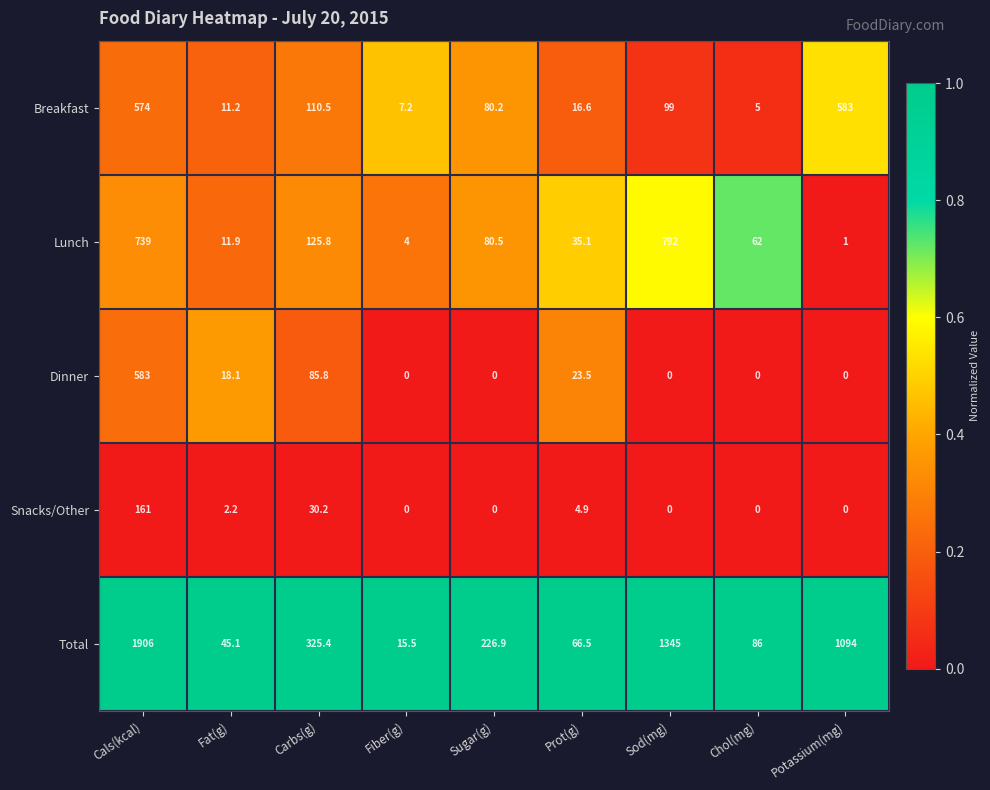

Which category has the highest value in the Dinner series?

Cals(kcal)